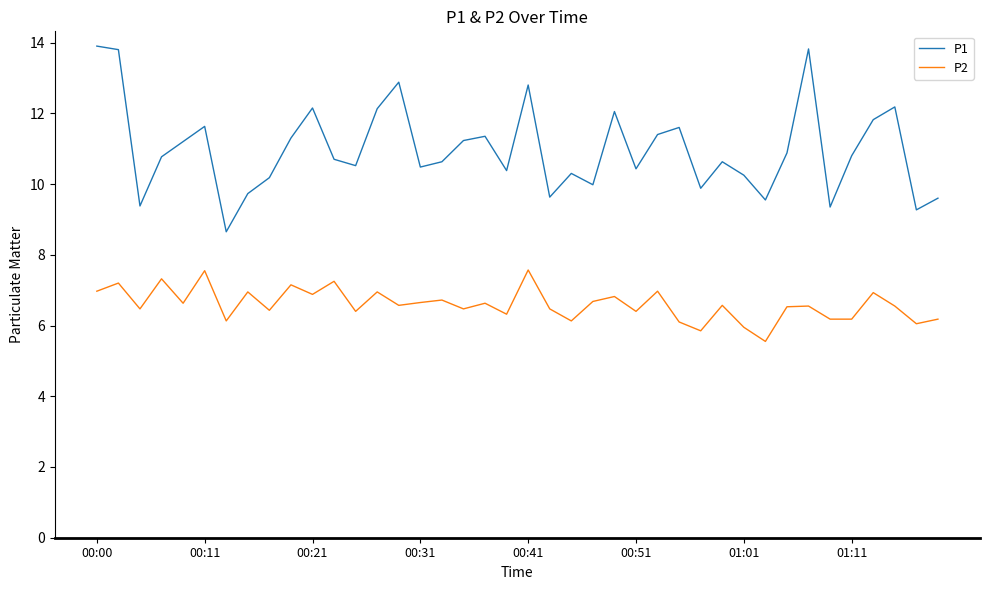

Which series has the largest total across all categories?

P1